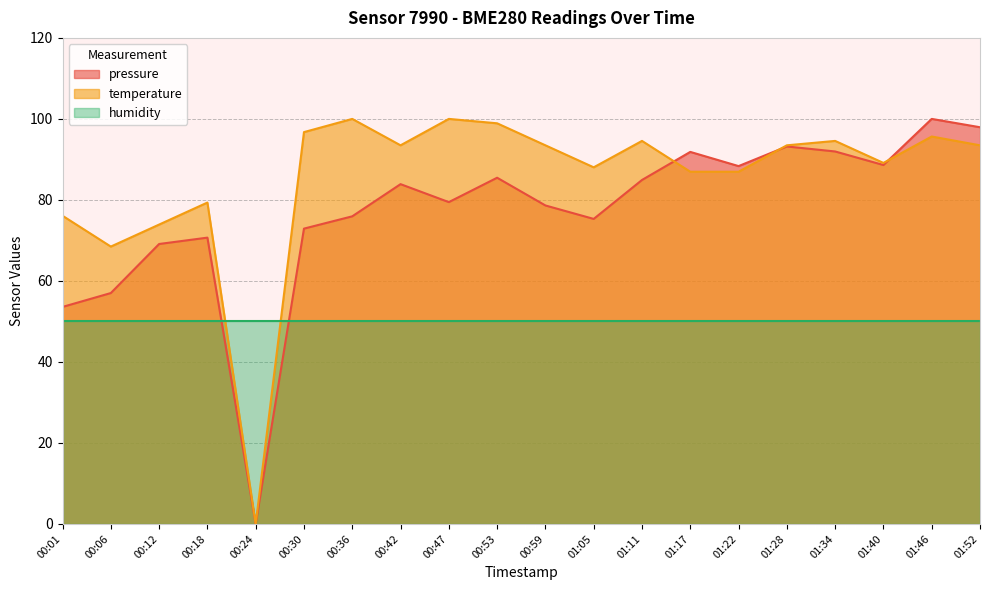

What is the difference between the maximum and minimum values in the temperature series?

100.0